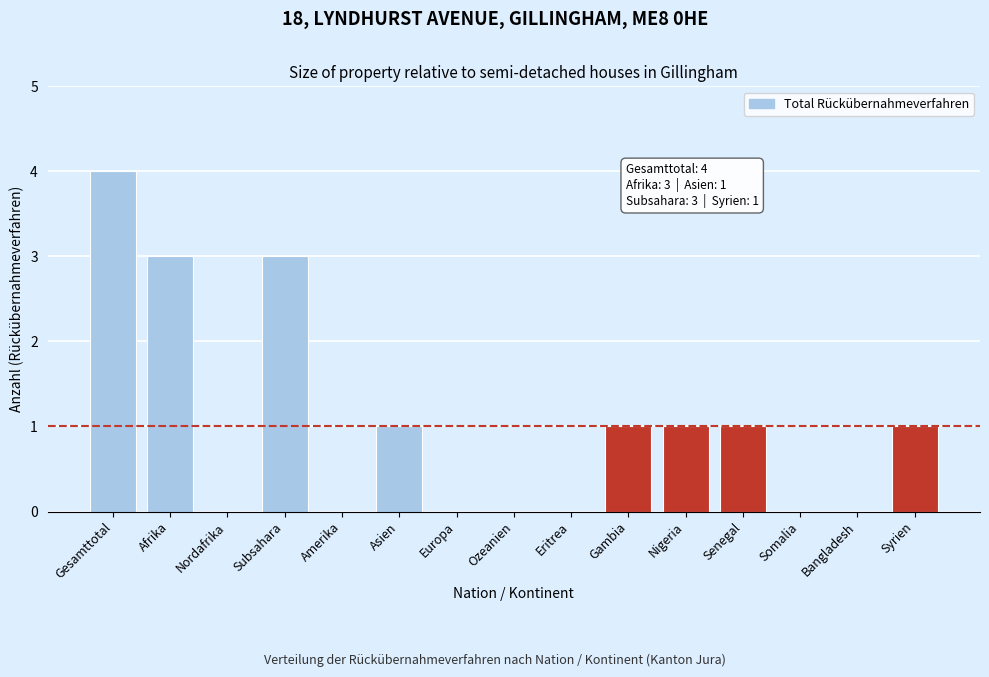

Reading left to right, transcribe all the data shown in this chart.

Gesamttotal=4	Afrika=3	Nordafrika=0	Subsahara=3	Amerika=0	Asien=1	Europa=0	Ozeanien=0	Eritrea=0	Gambia=1	Nigeria=1	Senegal=1	Somalia=0	Bangladesh=0	Syrien=1